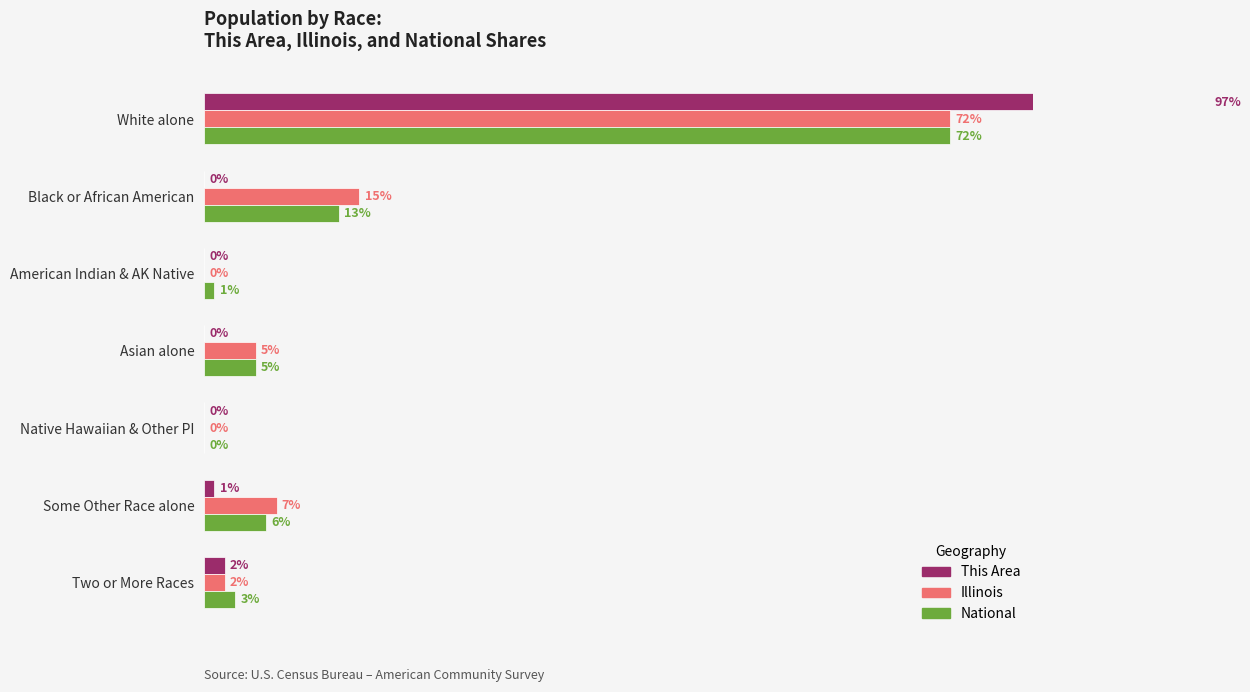

The National series shows 31 at White alone. True or false?

False